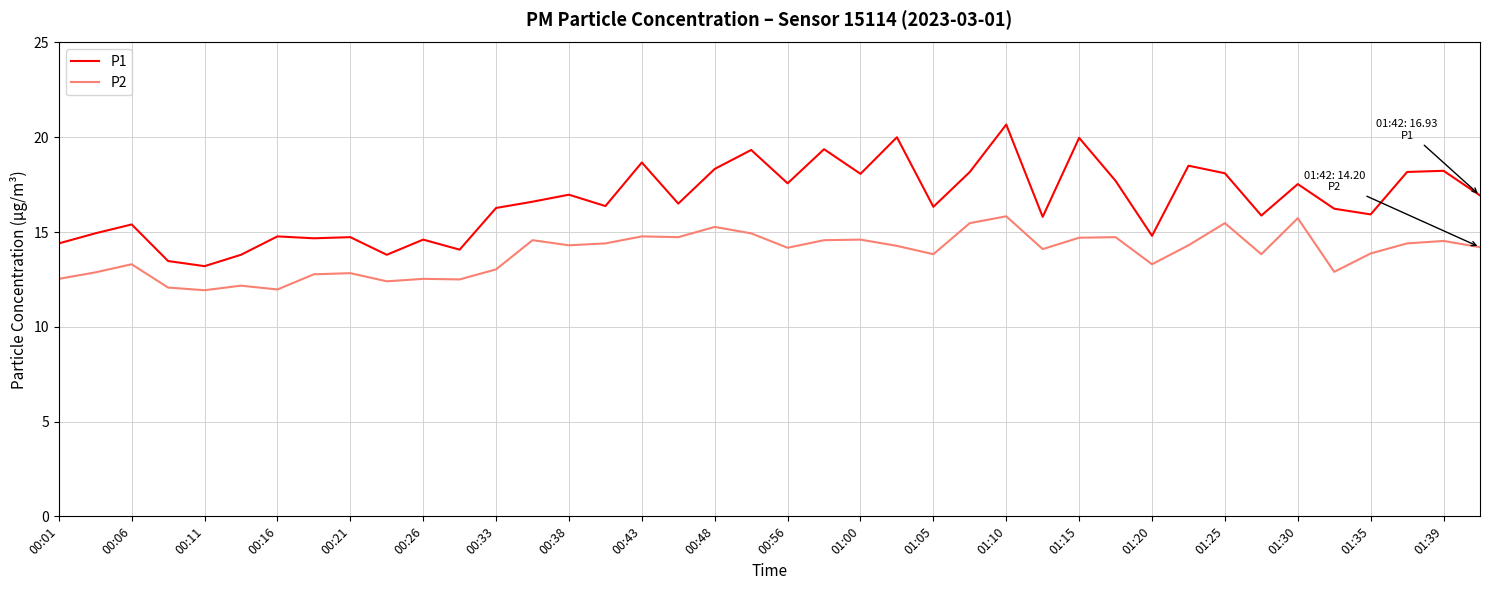

Which series has the largest range (max minus min)?

P1